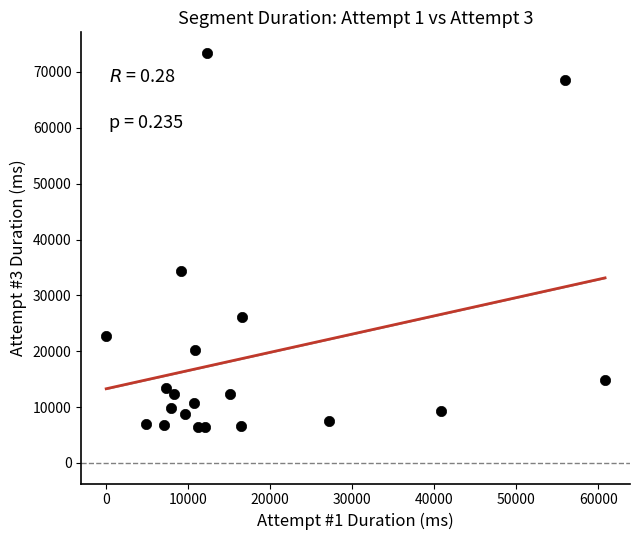

What is the range of X values (max minus min)?

60802